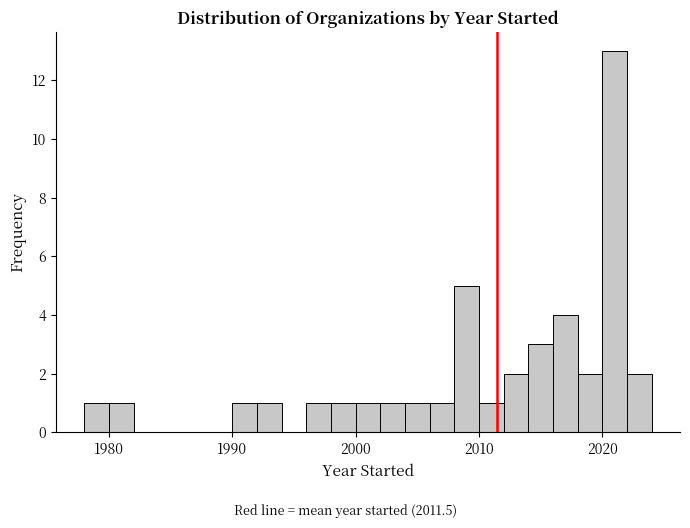

Read against the x-axis, roughly where is the centre of the tallest bar?

2021